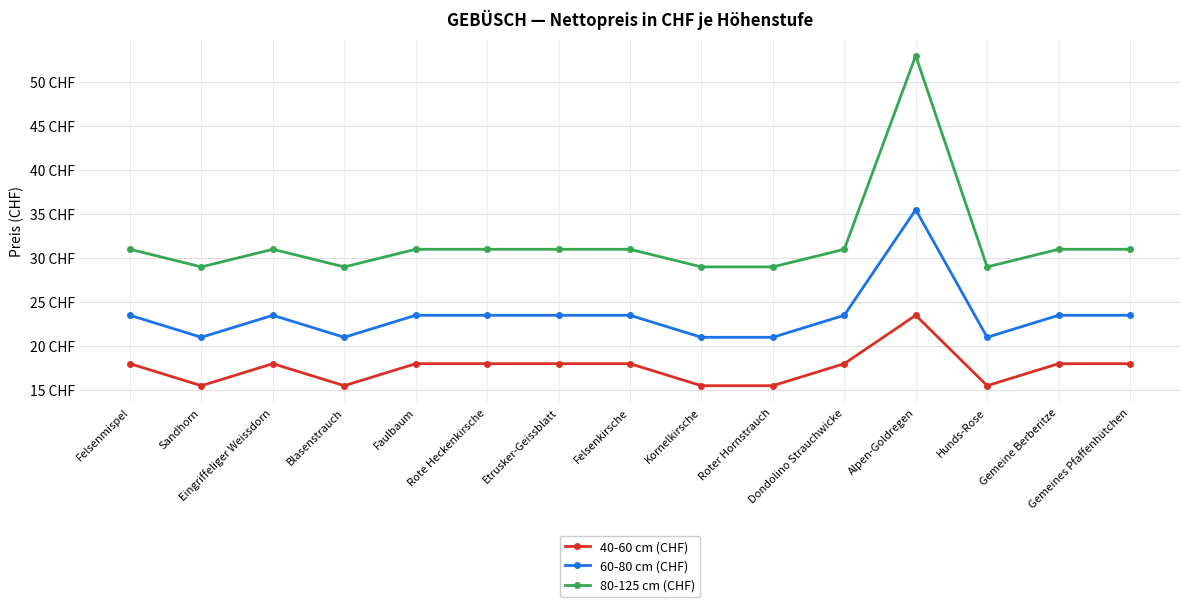

True or false: 80-125 cm (CHF) and 60-80 cm (CHF) cross at least once.

False